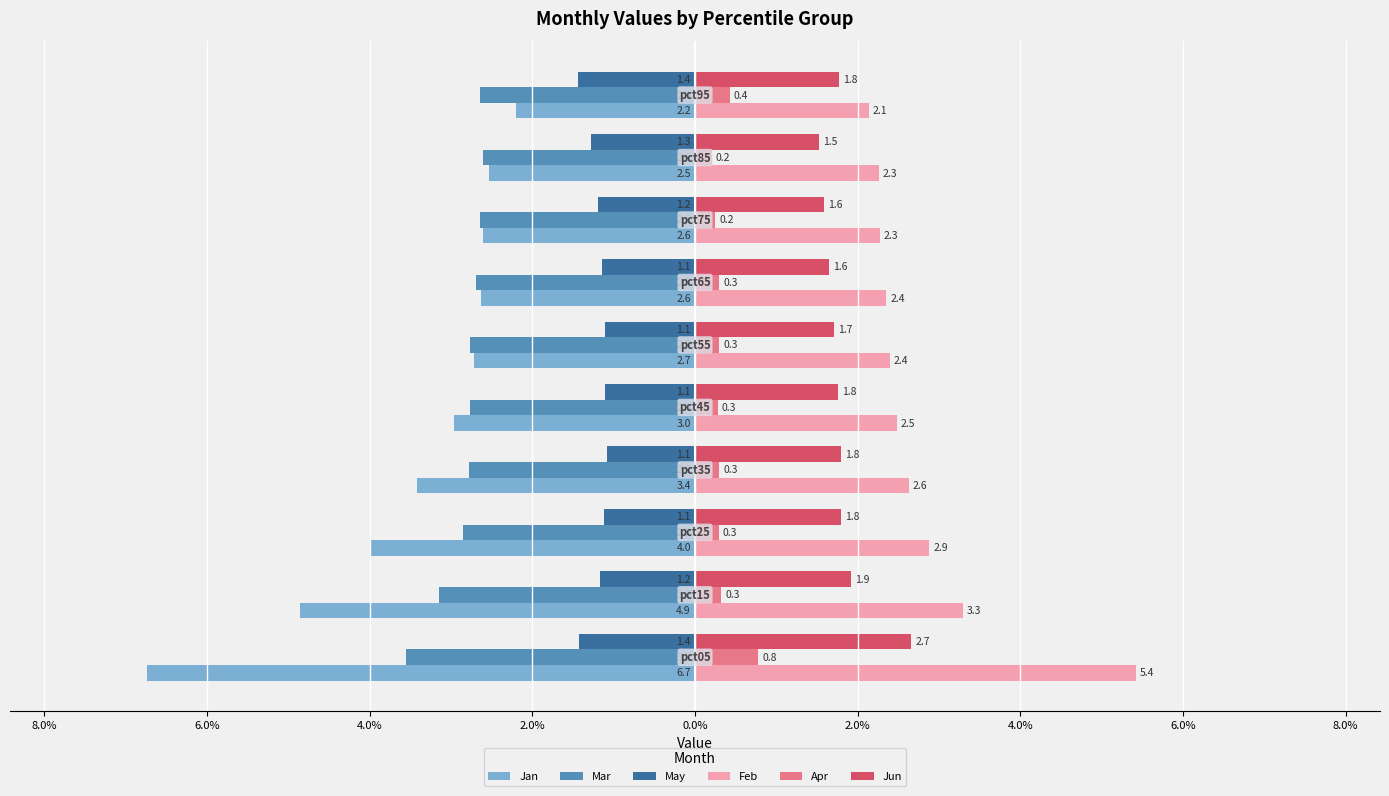

What are all the series names shown in the legend?

Jan, Mar, May, Feb, Apr, Jun